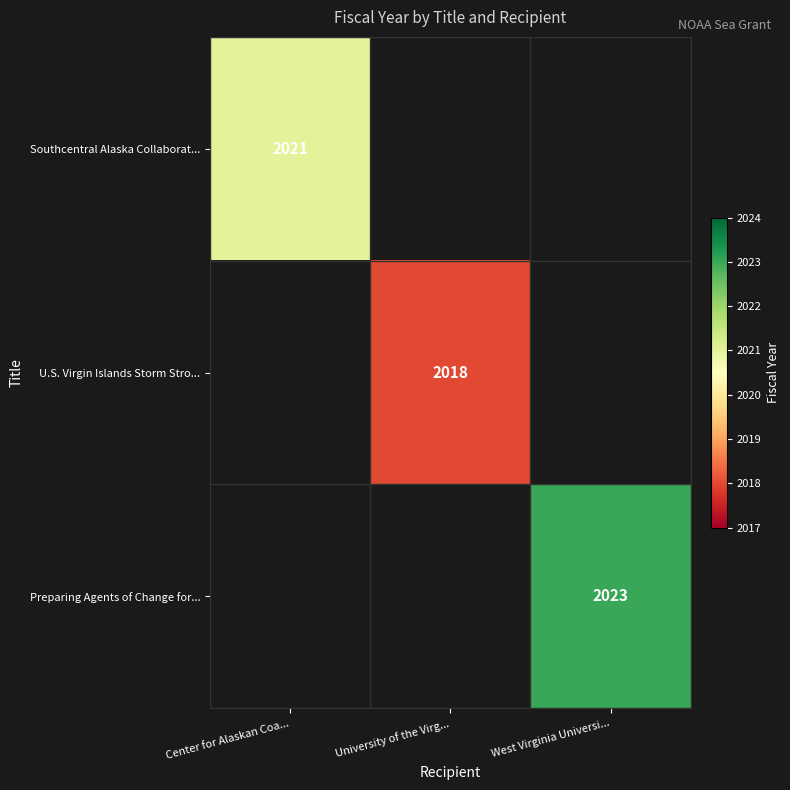

How many data points does each series have?

3